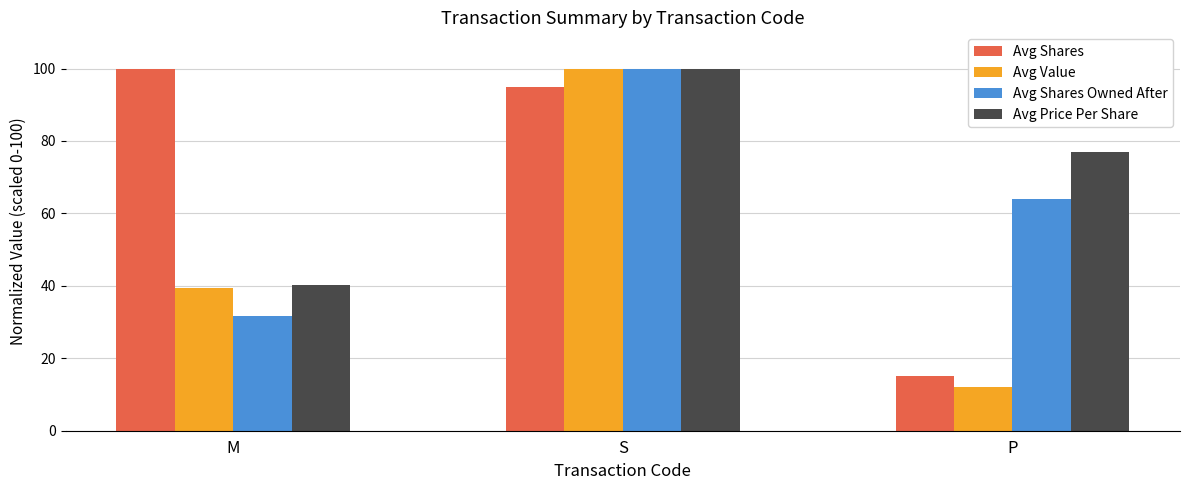

Between S and P, which series saw the biggest shift?

Avg Value